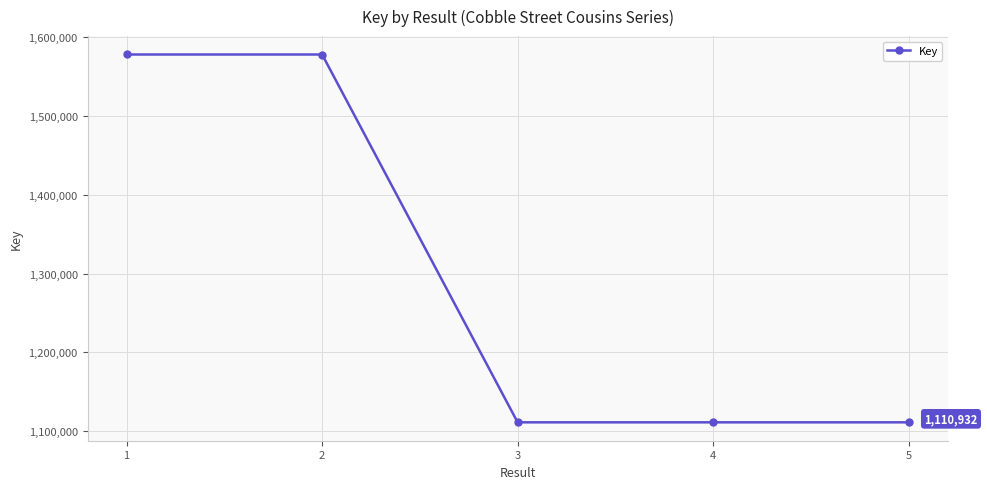

Which has a higher value, 2 or 3?

2